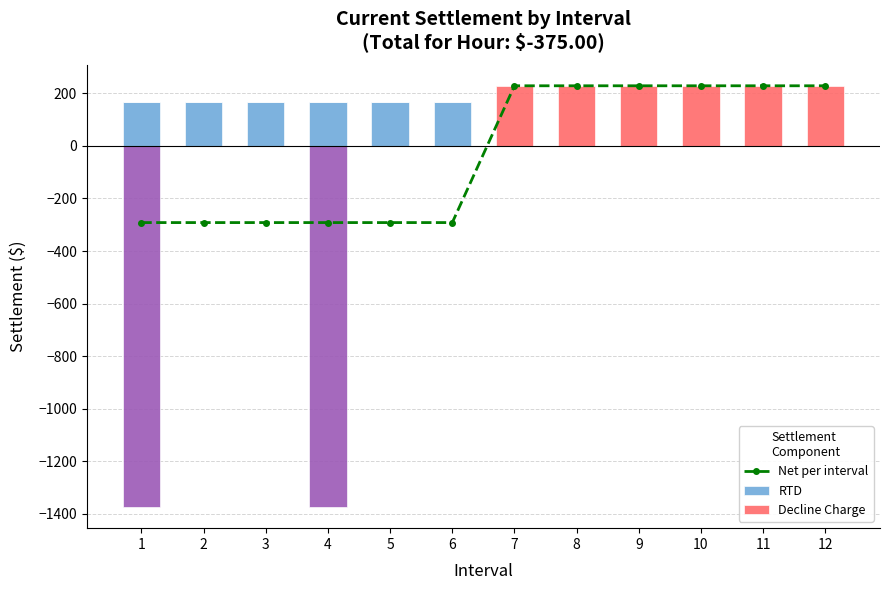

What are all the series names shown in the legend?

Net per interval, RTD, Decline Charge